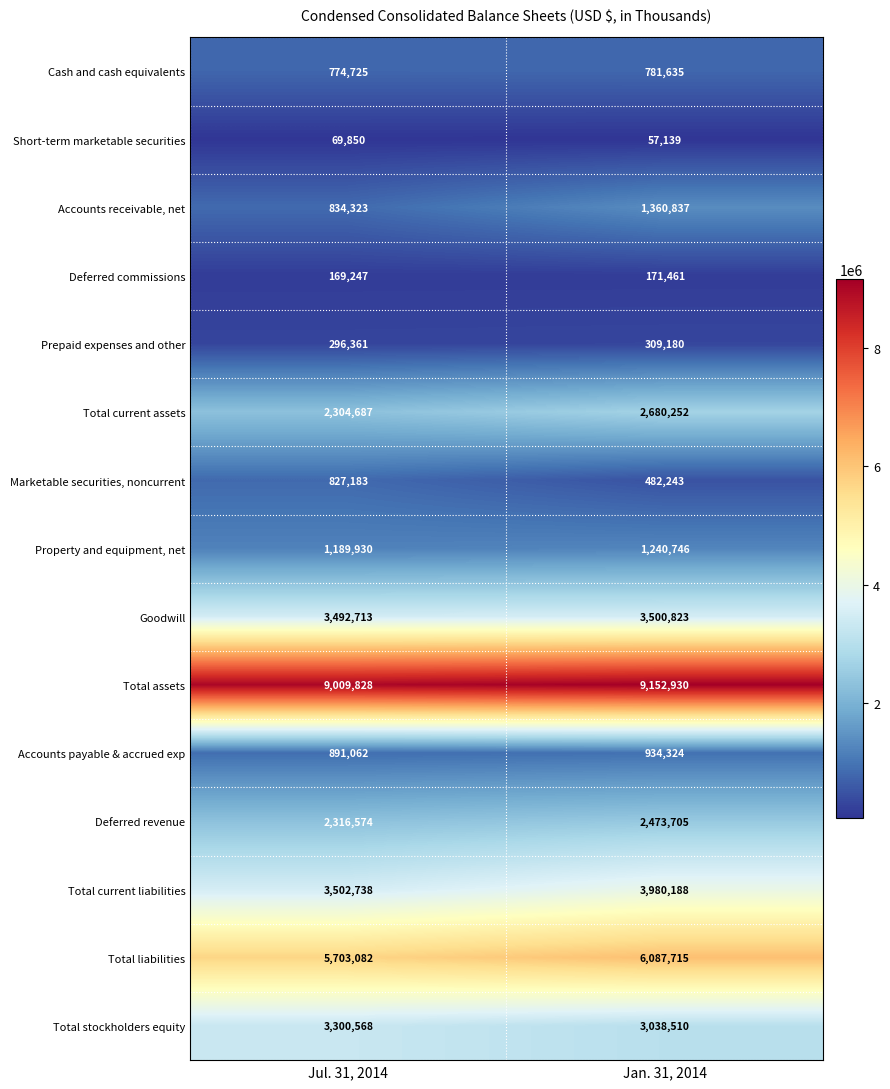

What is the minimum value shown in the chart?

57139